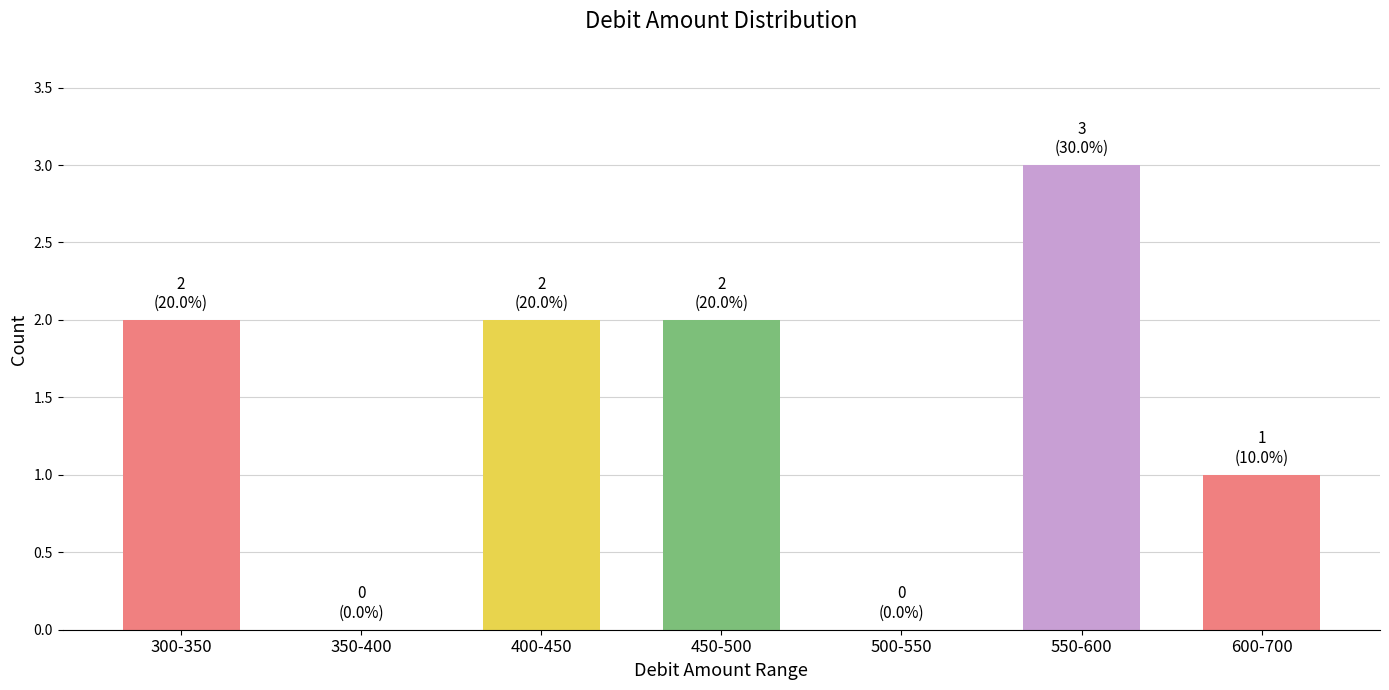

Reading left to right, extract all data points from this chart.

300-350=2	350-400=0	400-450=2	450-500=2	500-550=0	550-600=3	600-700=1